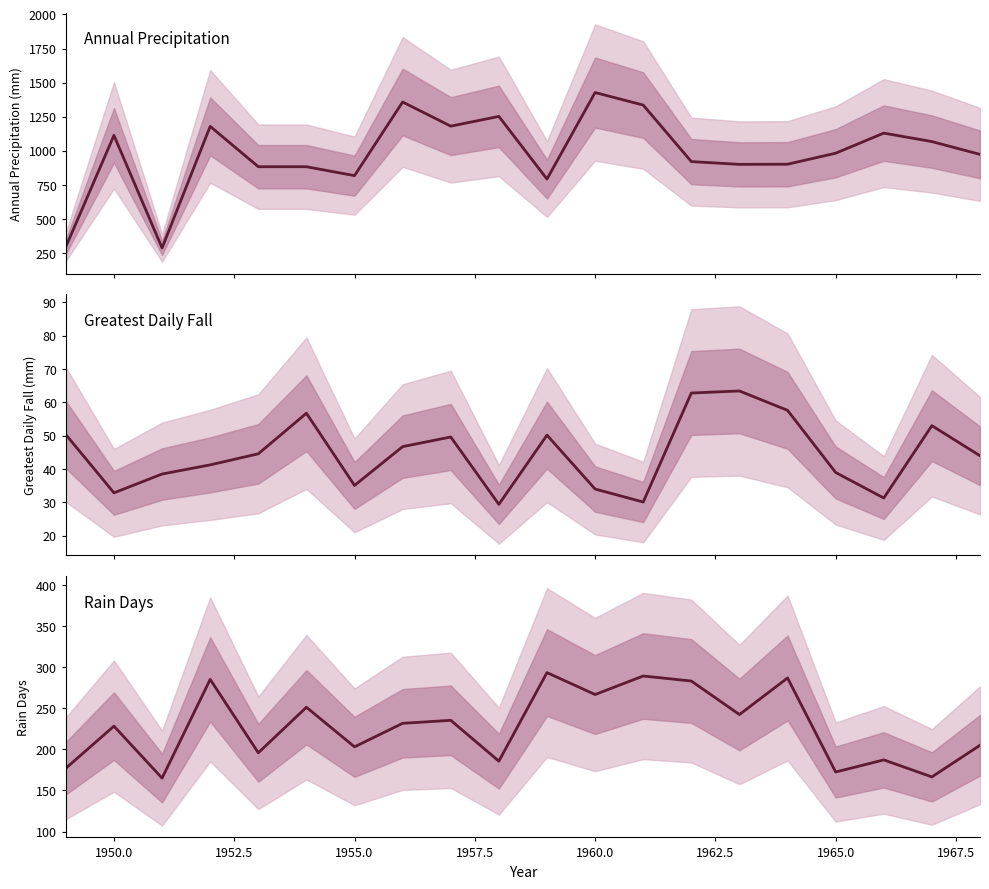

Reading left to right, what are all the values shown in this chart?

177.1	228.3	165.0	285.2	195.9	251.3	203.1	231.8	235.4	185.7	293.5	266.8	289.4	283.2	242.5	287.0	172.5	187.2	166.5	205.0